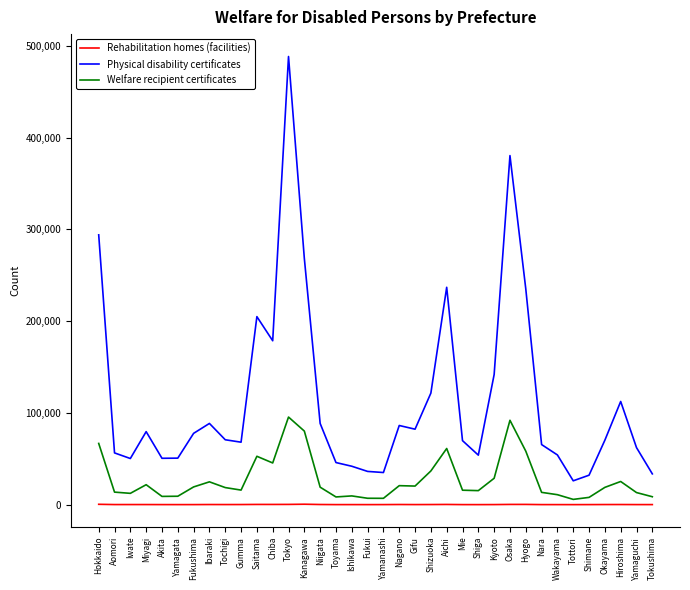

Rank the series by their average value, from highest to lowest.

Physical disability certificates, Welfare recipient certificates, Rehabilitation homes (facilities)